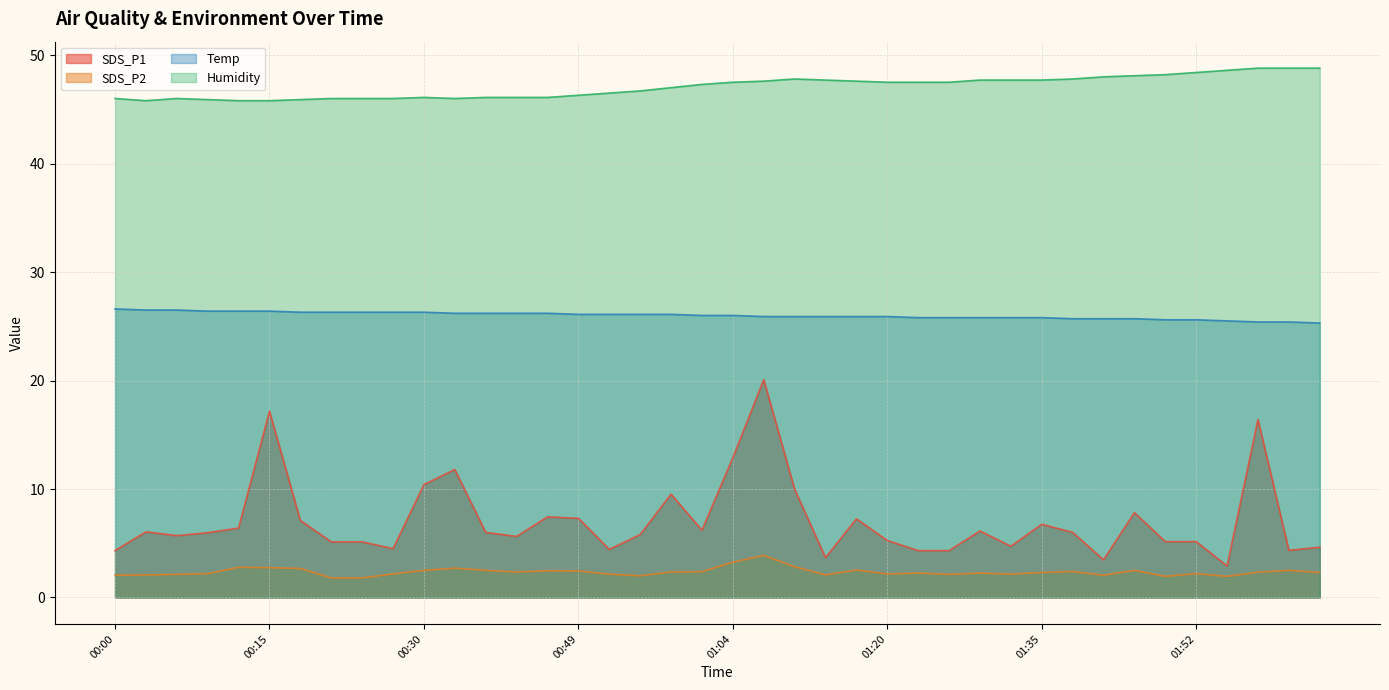

What is the label of the 2nd point from the right?

02:01